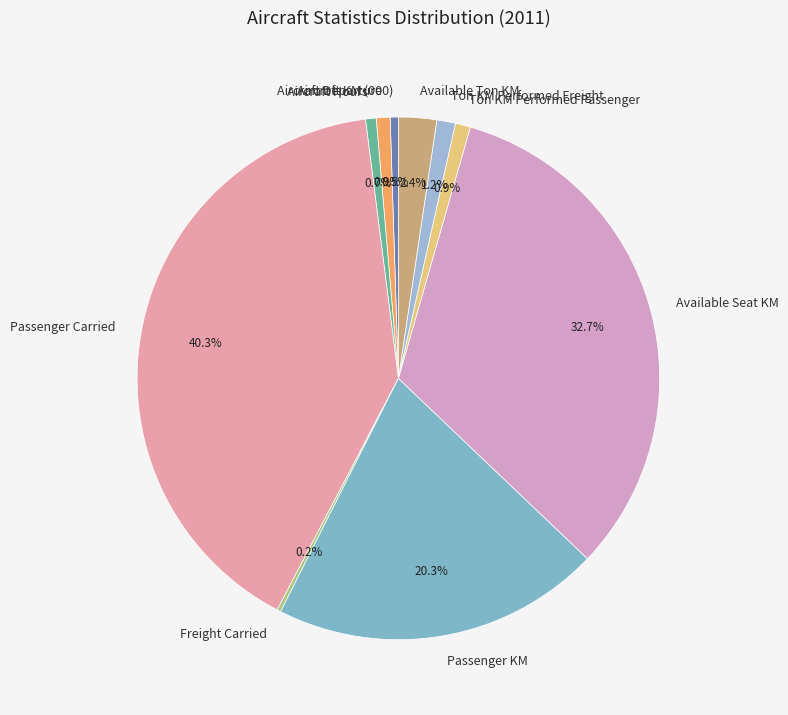

Is there a majority slice in this chart?

No